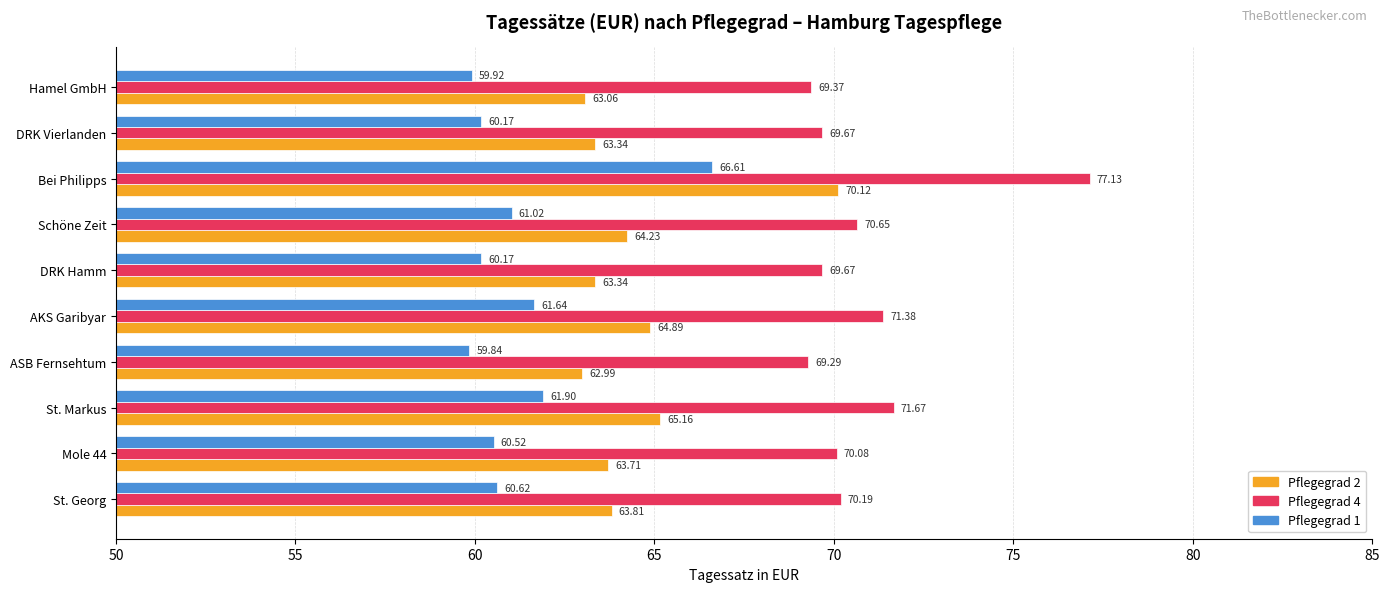

What is the difference between the Pflegegrad 1 values at AKS Garibyar and Schöne Zeit?

0.6